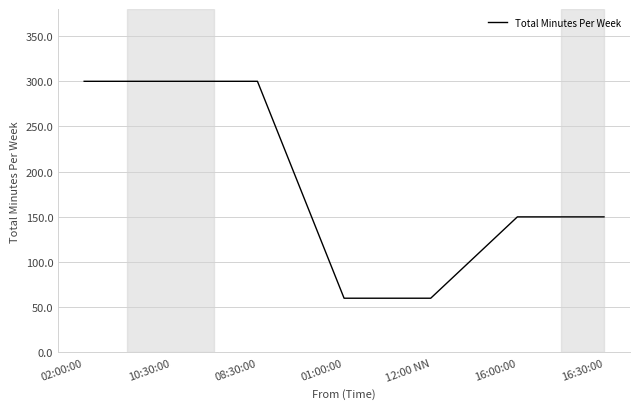

What is the minimum value shown in the chart?

60